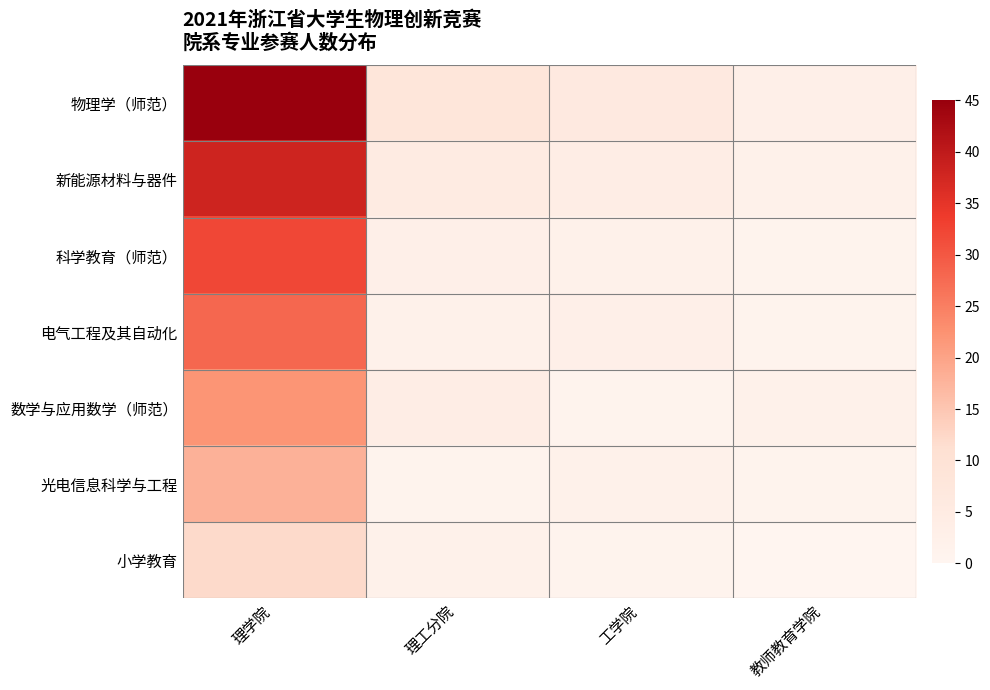

How many categories are shown in the chart?

4